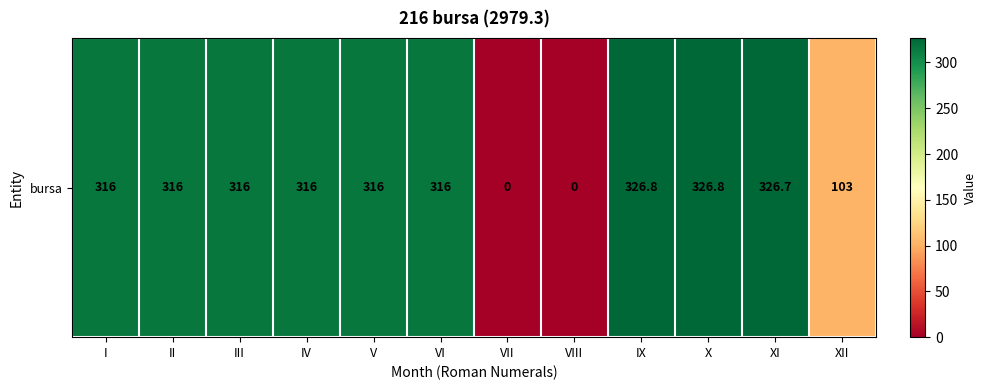

What is the change in value from I to IX?

+10.8